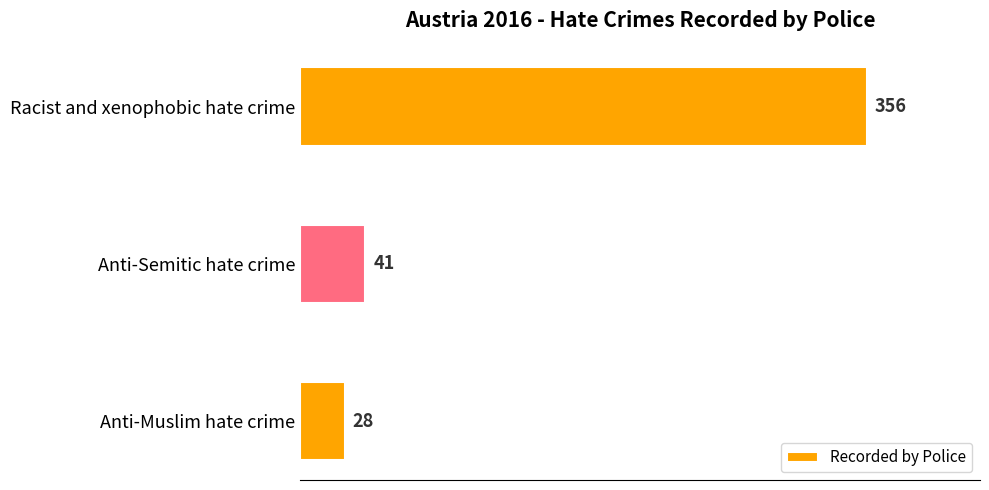

Reading bottom to top, list all the values displayed in this chart.

28	41	356